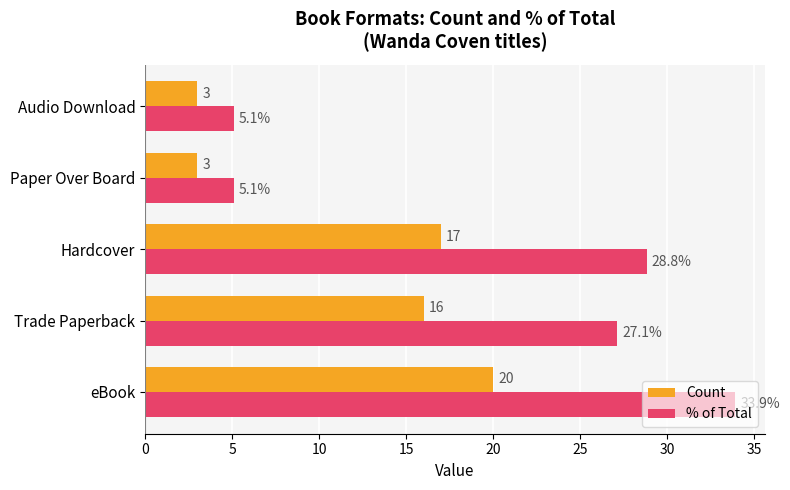

Is it true that Count equals 17.0 at Hardcover?

True